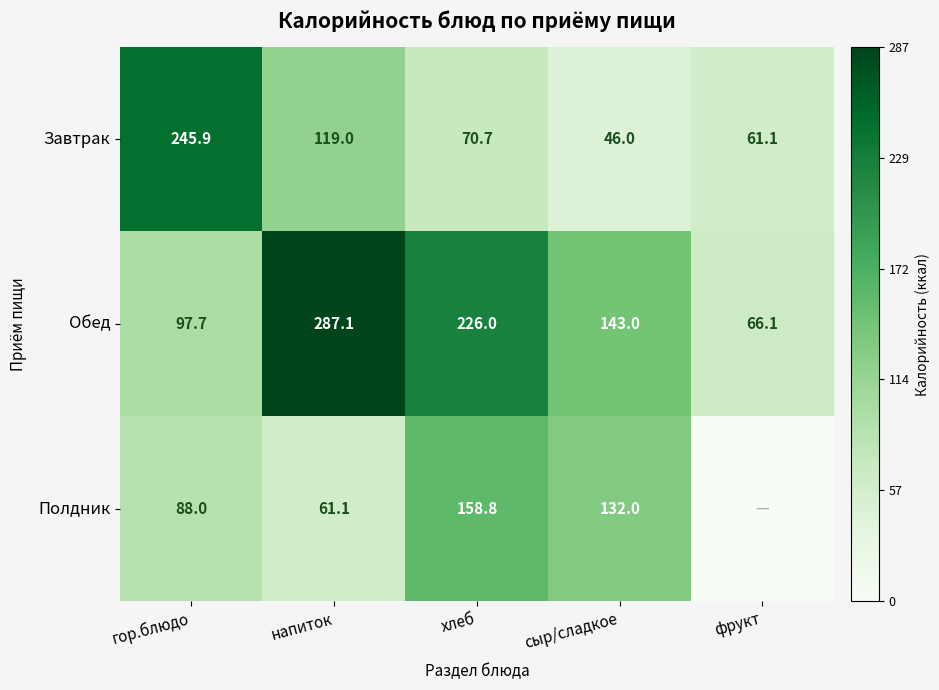

What is the lowest value of the Завтрак series?

46.0